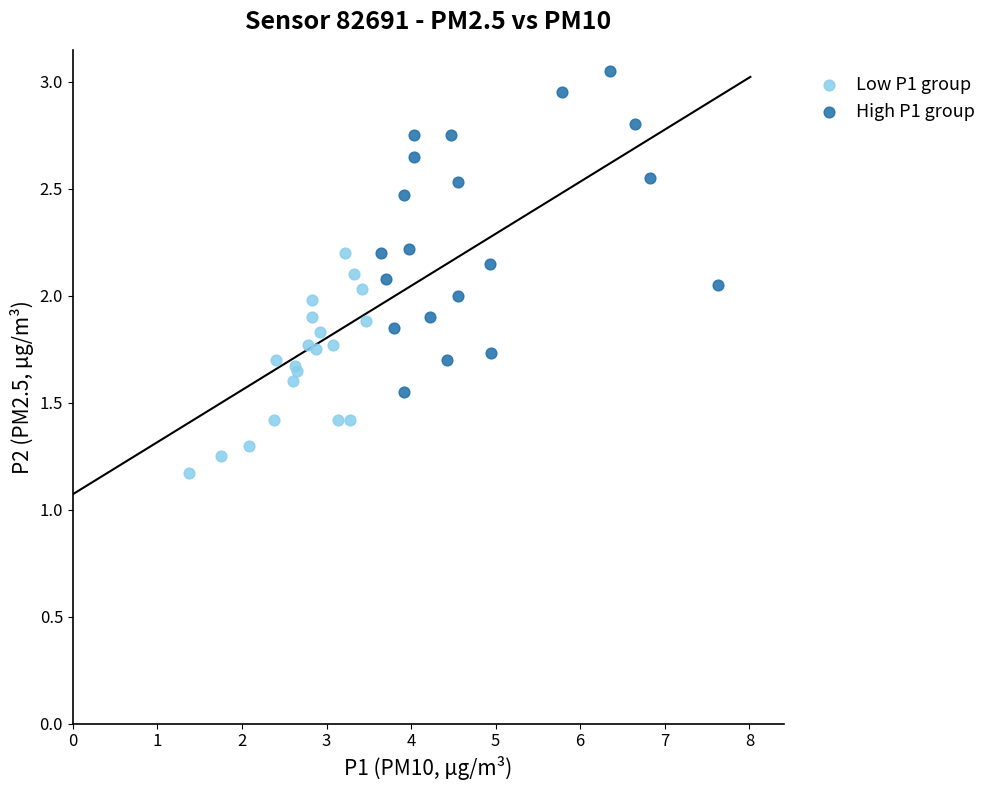

Which series has the largest Y range (max minus min)?

High P1 group